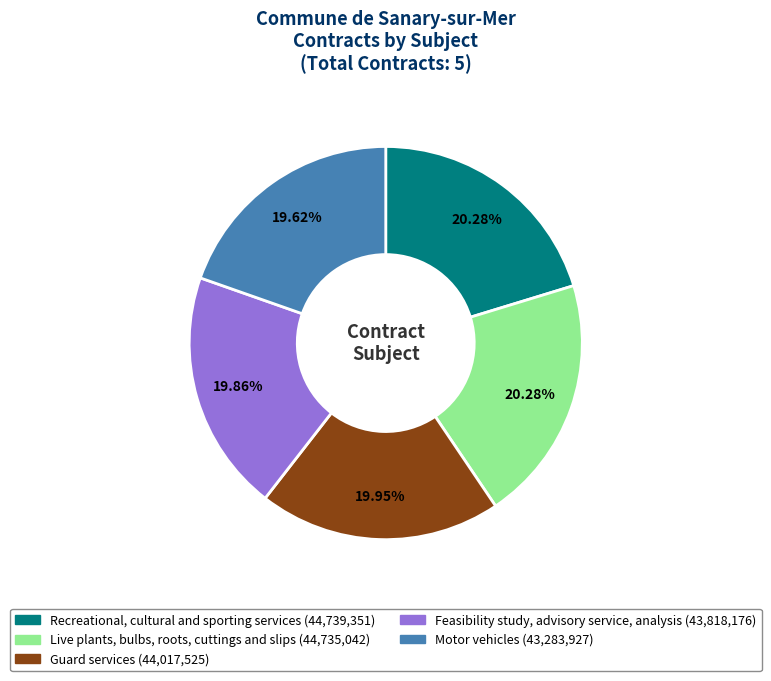

How many slices are in this pie chart?

5